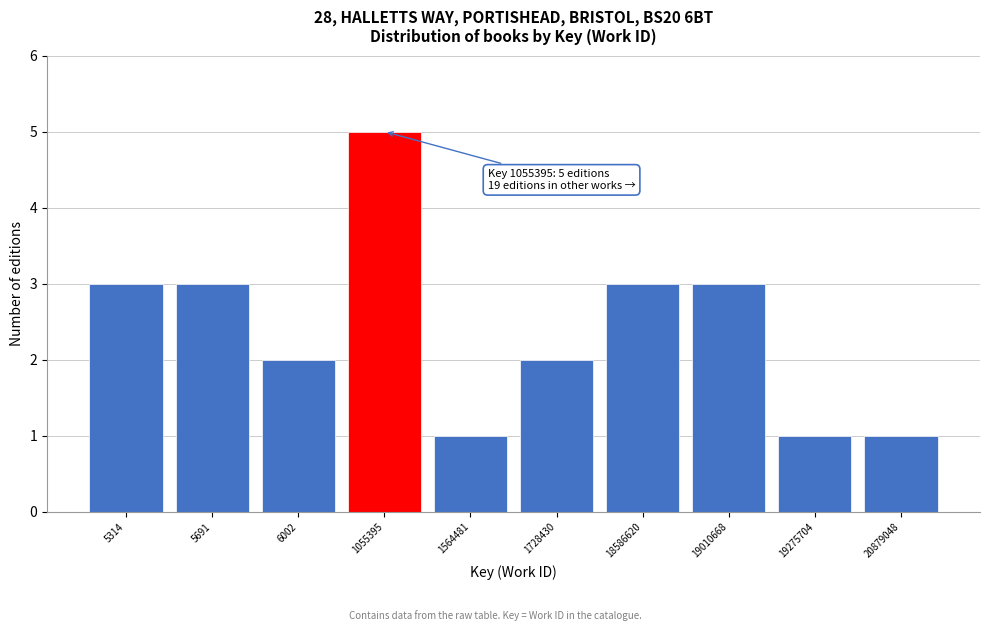

Reading right to left, what are all the values shown in this chart?

1	1	3	3	2	1	5	2	3	3